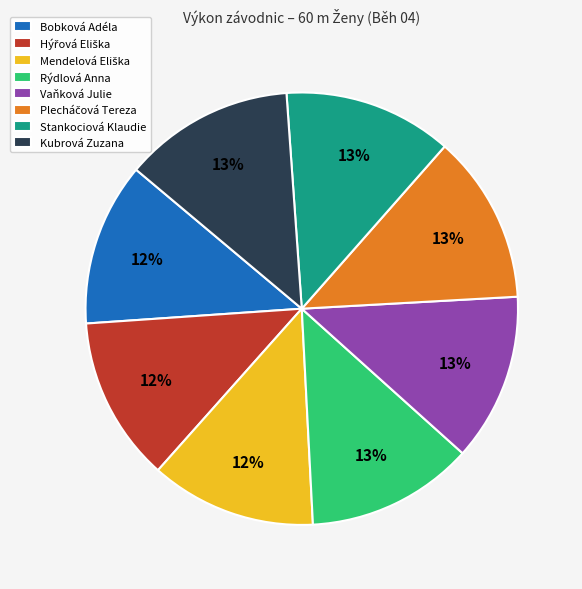

Count the number of slices in the pie.

8